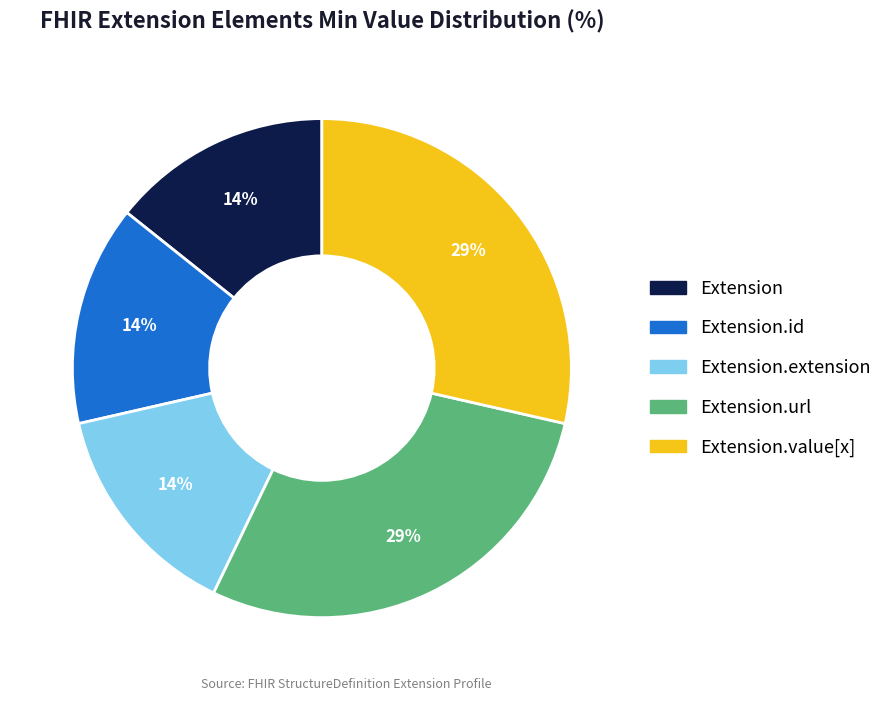

Do Extension.value[x] and Extension.id together represent more than half of the pie?

No